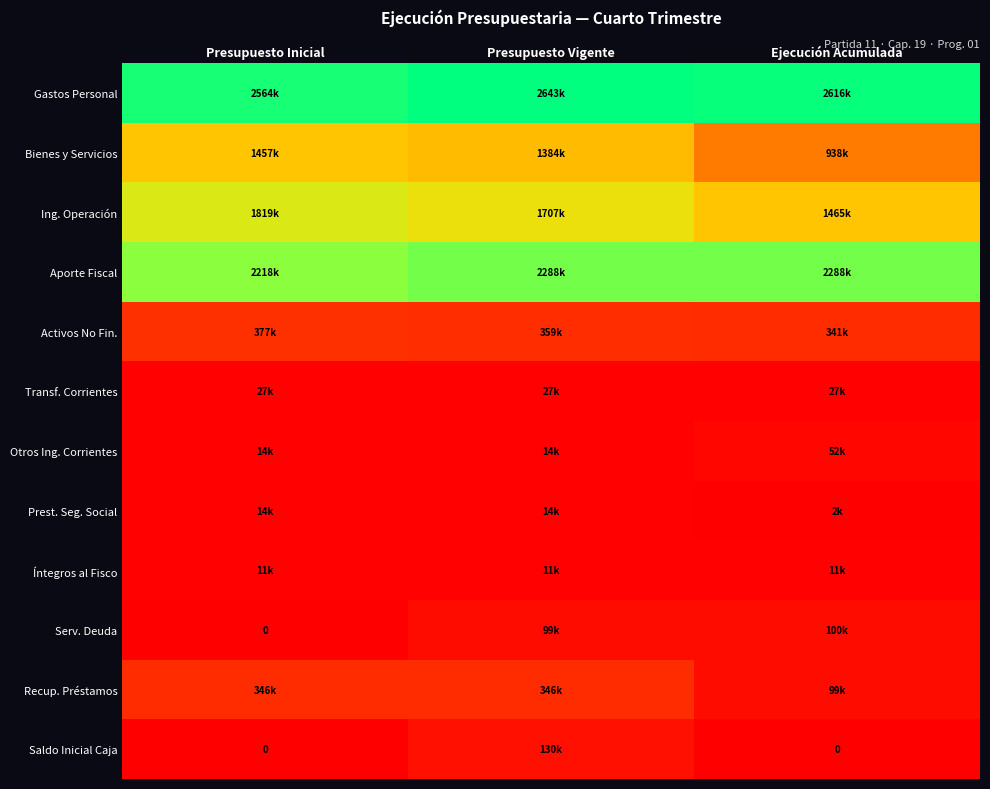

Where does the Bienes y Servicios series first go above 1384214?

Presupuesto Inicial